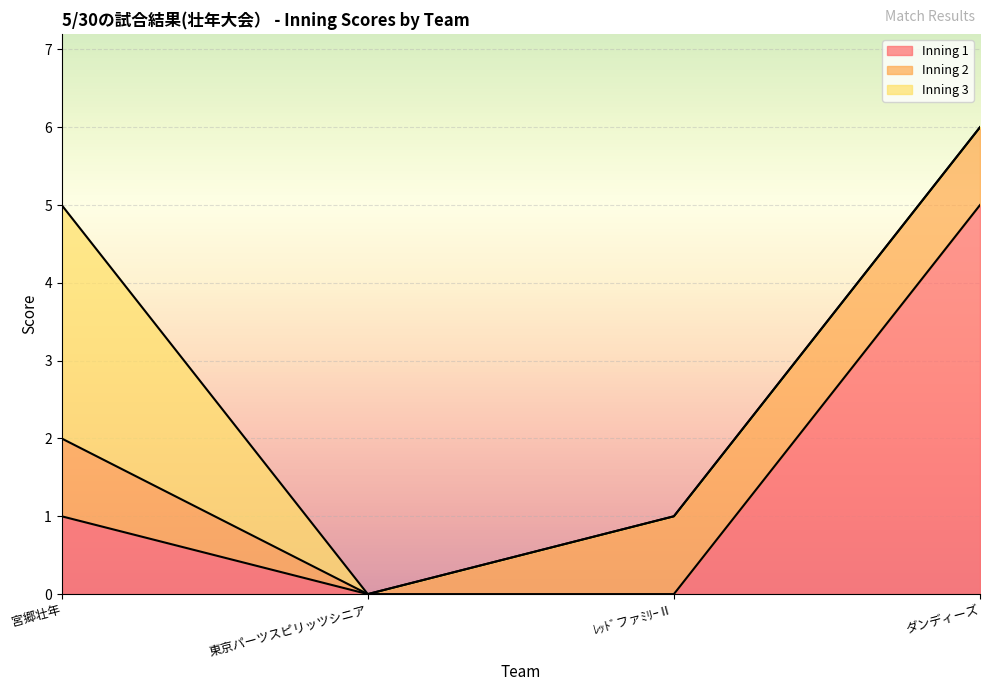

Does the chart display data point markers on the line(s)?

No